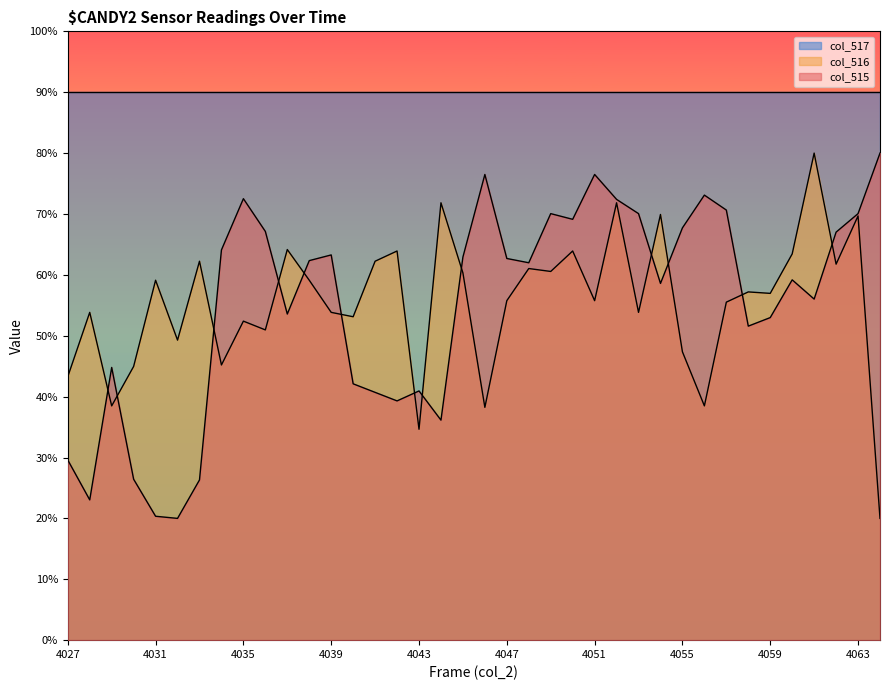

At which category is the sum across all series the highest?

4052